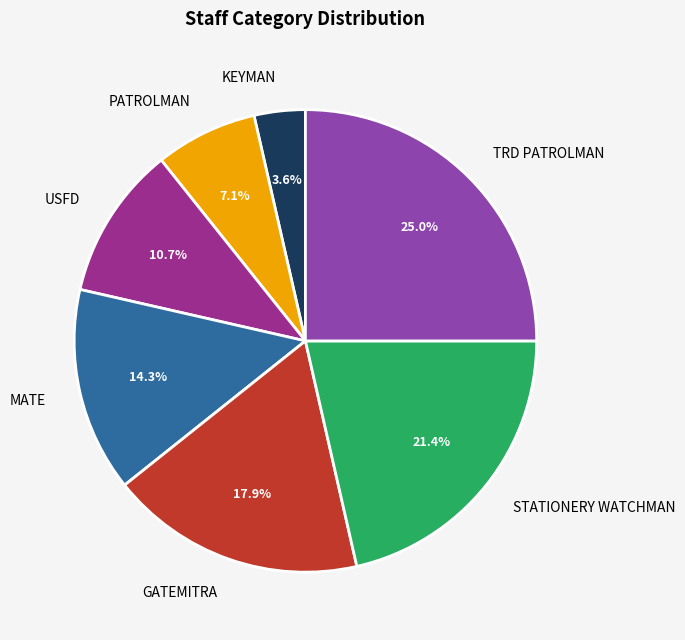

Combined, what portion of the pie is PATROLMAN and TRD PATROLMAN?

32.1%